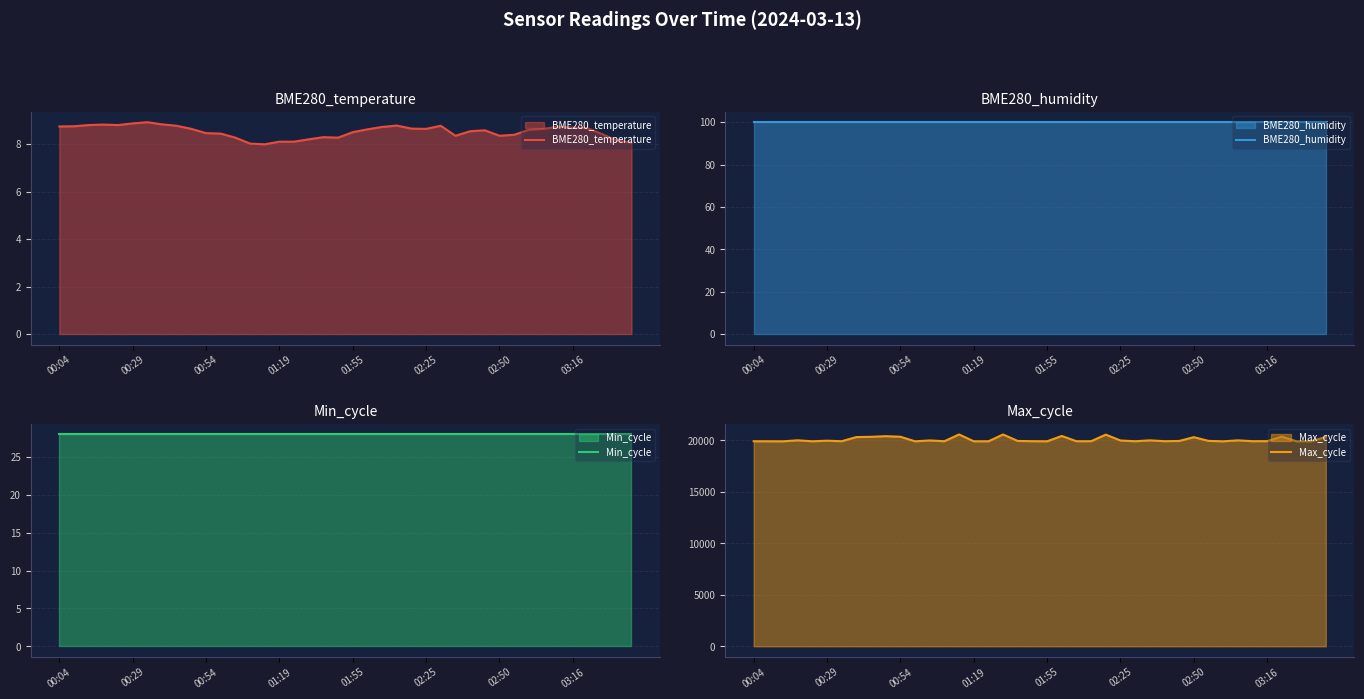

What is the maximum value for Max_cycle?

20576